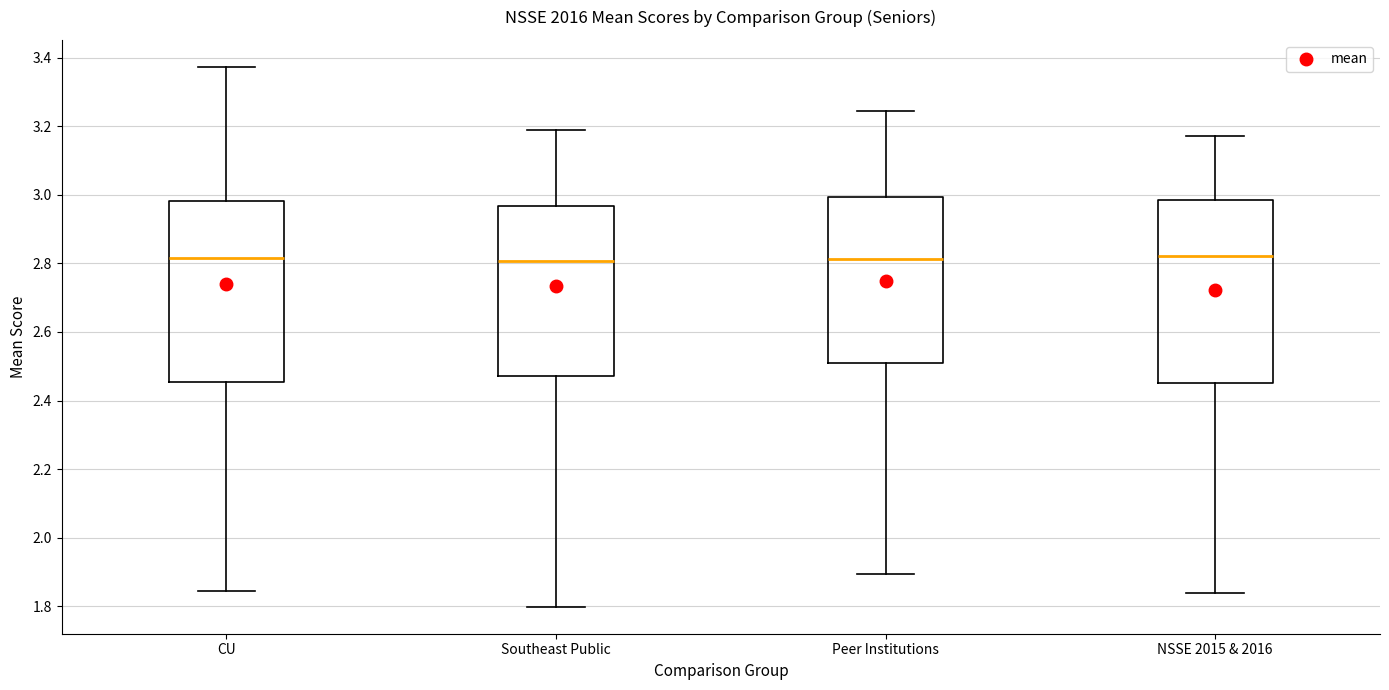

Reading left to right, read every box against the y-axis: the position of its median line, the range the box covers, and the ends of its whiskers. The values are not printed on the chart, so give them approximately, as read against the axis.

CU: median 2.82, box 2.46 to 2.98, whiskers 1.84 to 3.38
Southeast Public: median 2.80, box 2.48 to 2.96, whiskers 1.80 to 3.18
Peer Institutions: median 2.82, box 2.50 to 3.00, whiskers 1.90 to 3.24
NSSE 2015 & 2016: median 2.82, box 2.44 to 2.98, whiskers 1.84 to 3.18